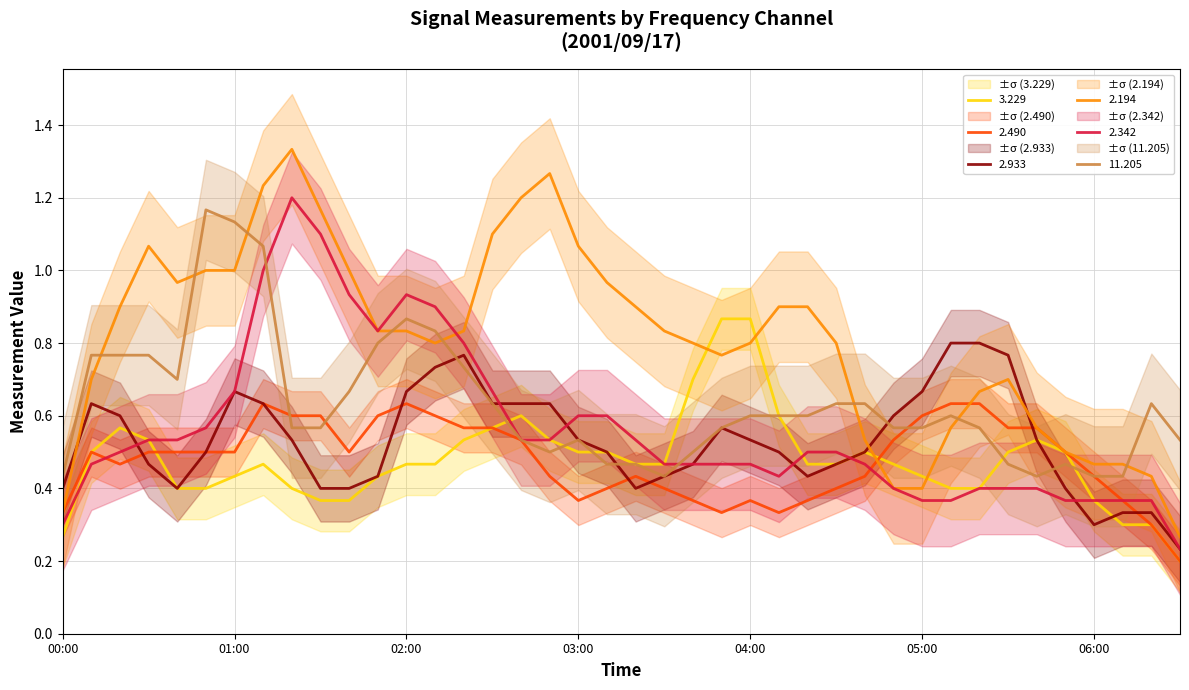

How many intersections are there between 2.194 and 2.933?

3